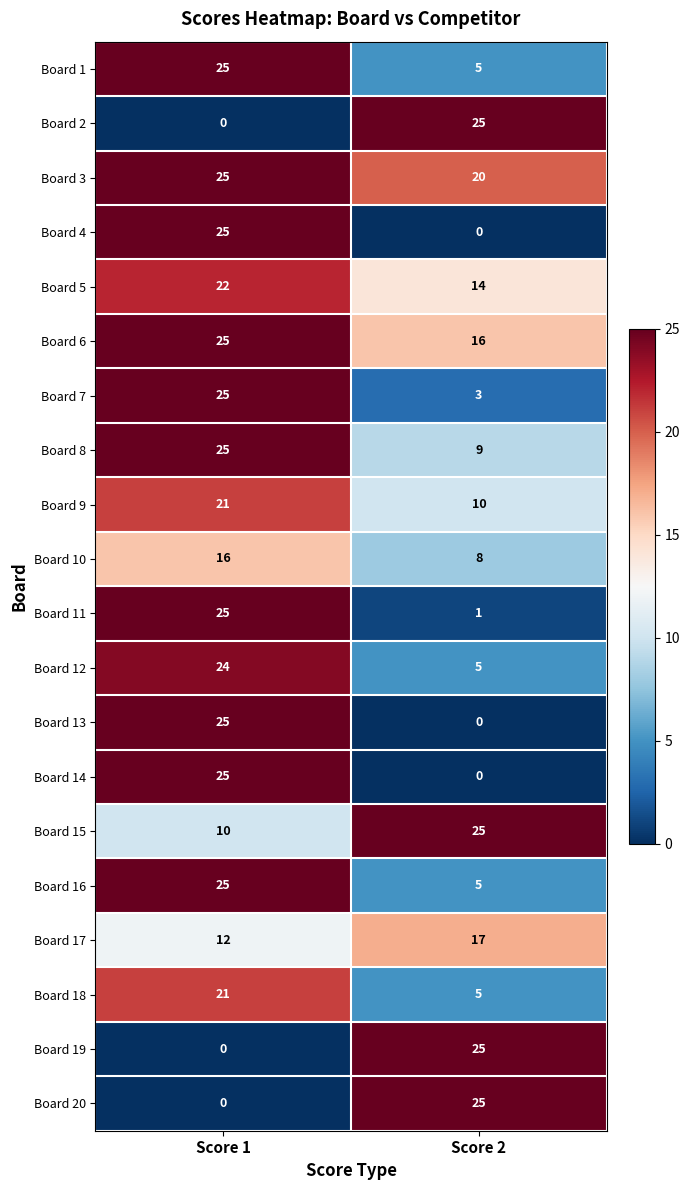

How many data points does each series have?

2